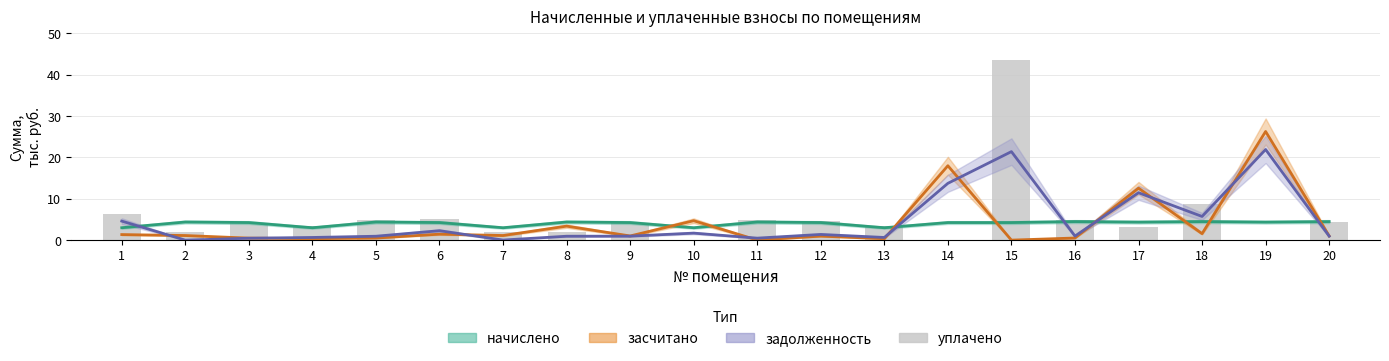

What is the spread (max minus min) of values at 3?

3.8